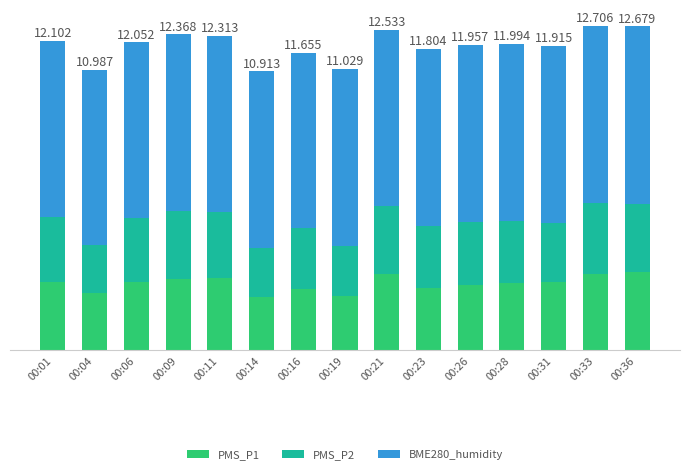

At which category is the sum across all series the highest?

00:33